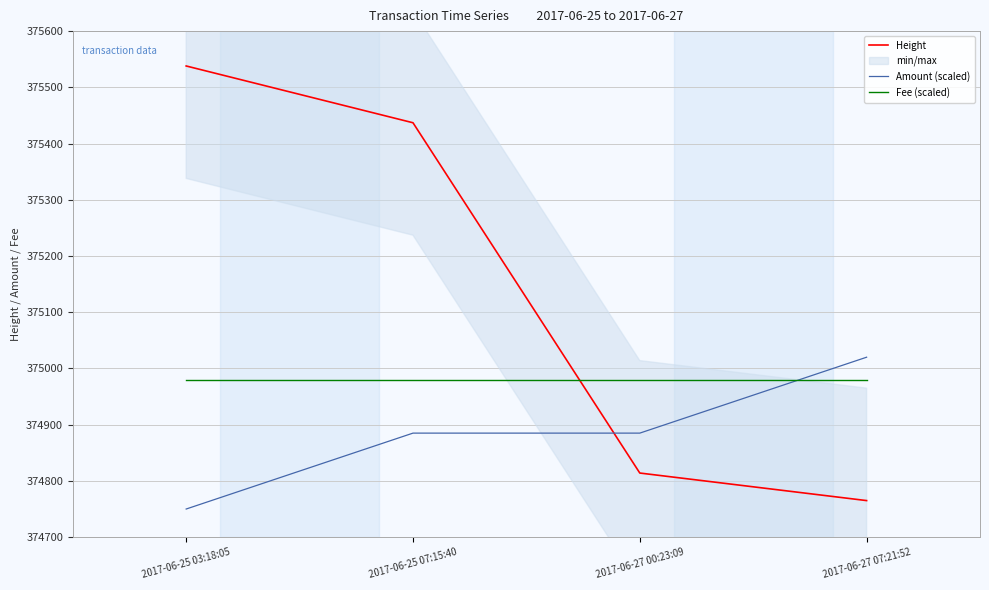

Which label corresponds to the smallest value in the chart?

2017-06-25 03:18:05